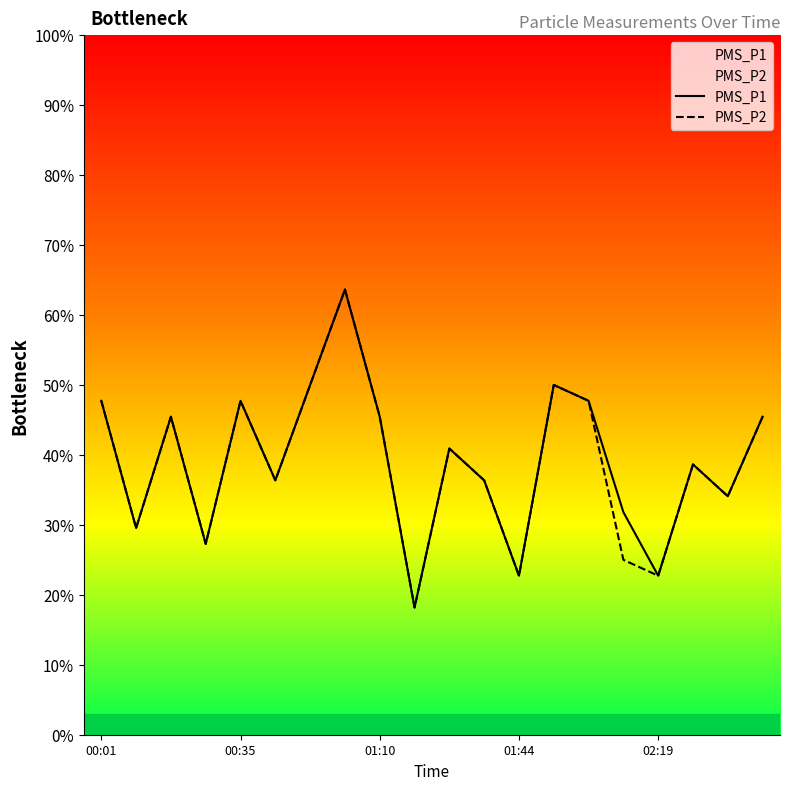

True or false: PMS_P2 has more than 2 interior local peaks.

True